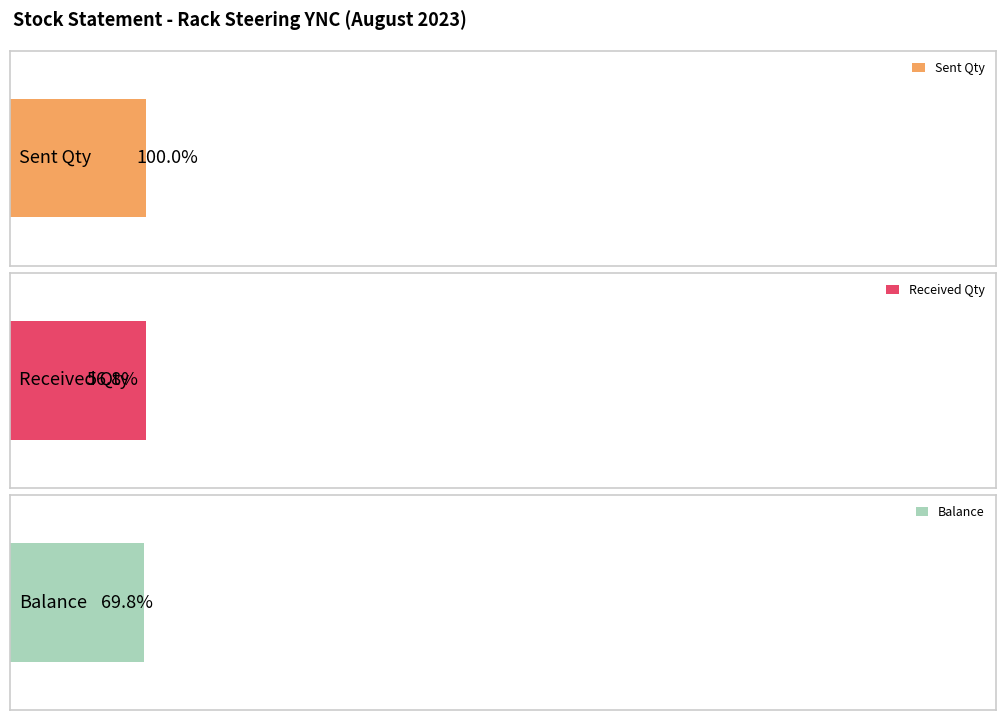

What are all the series names shown in the legend?

Sent Qty, Received Qty, Balance